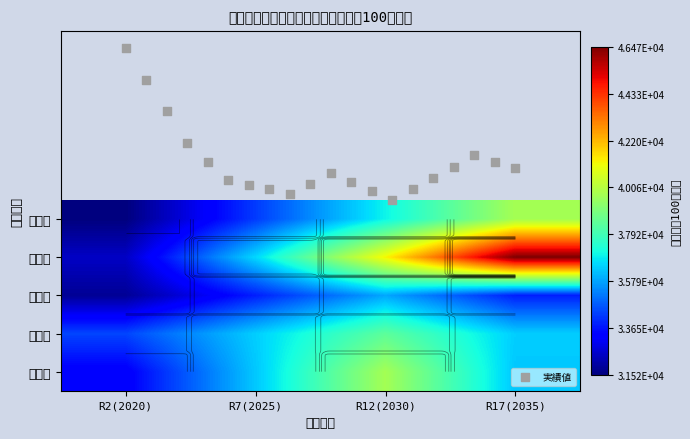

At which category is the sum across all series the highest?

R17(2035)